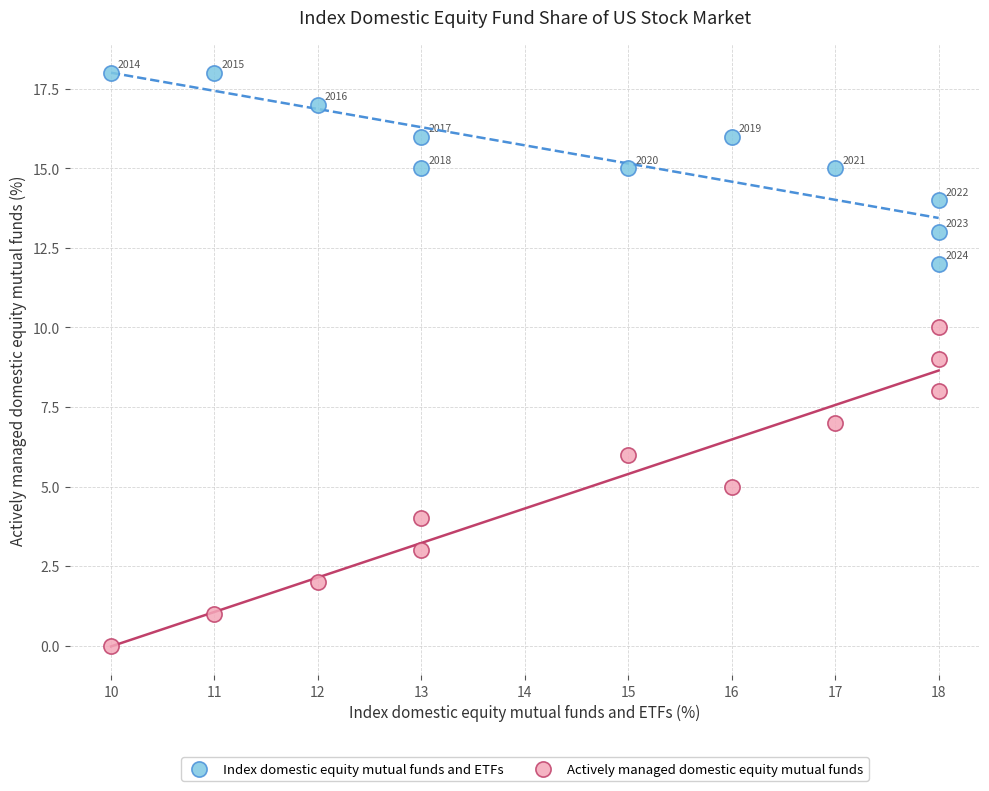

Across all data points, what is the range of Y values (max minus min)?

18